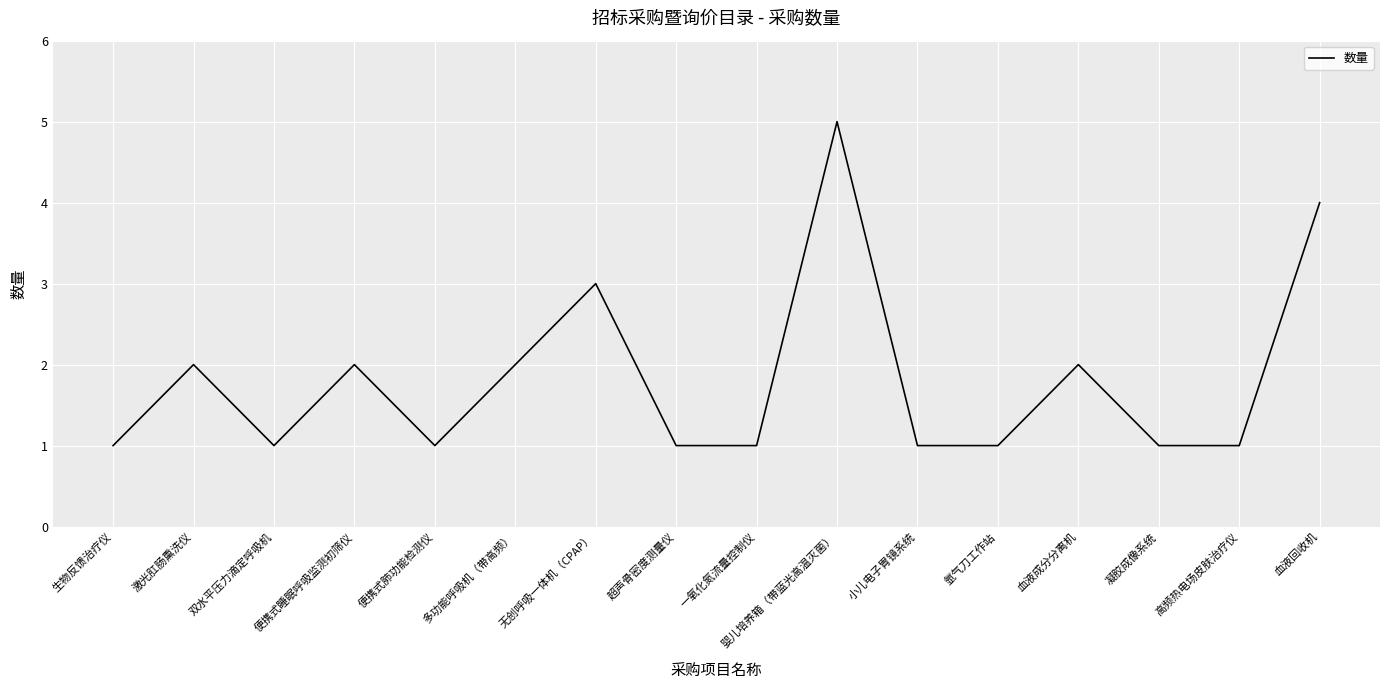

What is the minimum value shown in the chart?

1